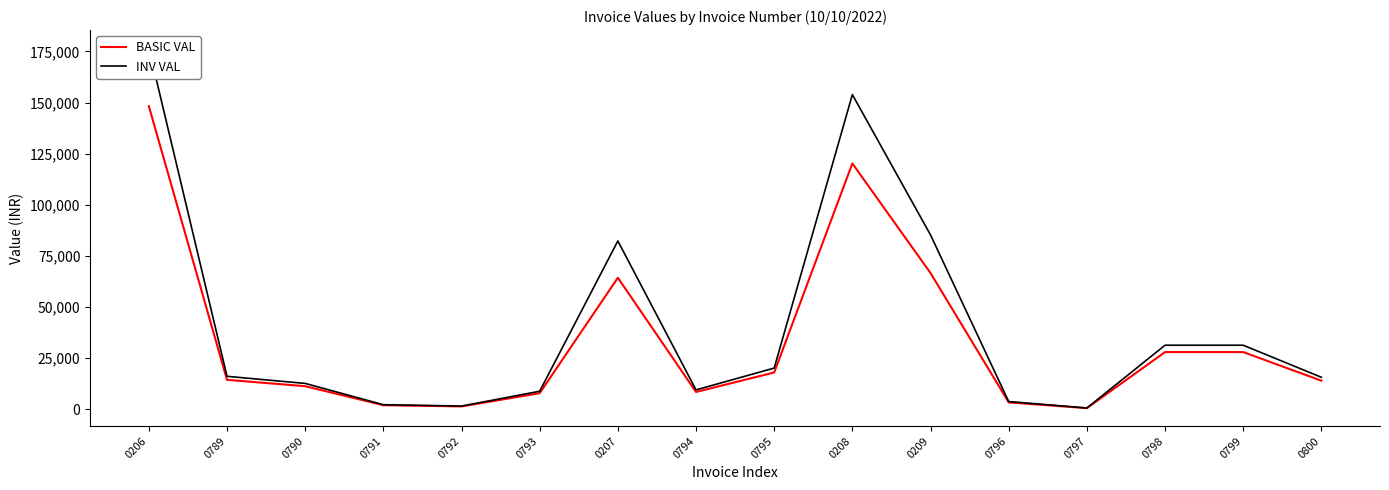

Rank the series by their average value, from lowest to highest.

BASIC VAL, INV VAL